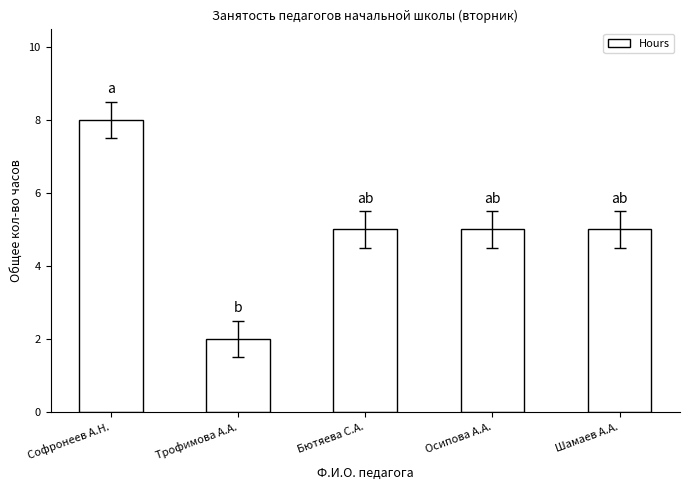

What is the sum of the values at Бютяева С.А. and Софронеев А.Н.?

13